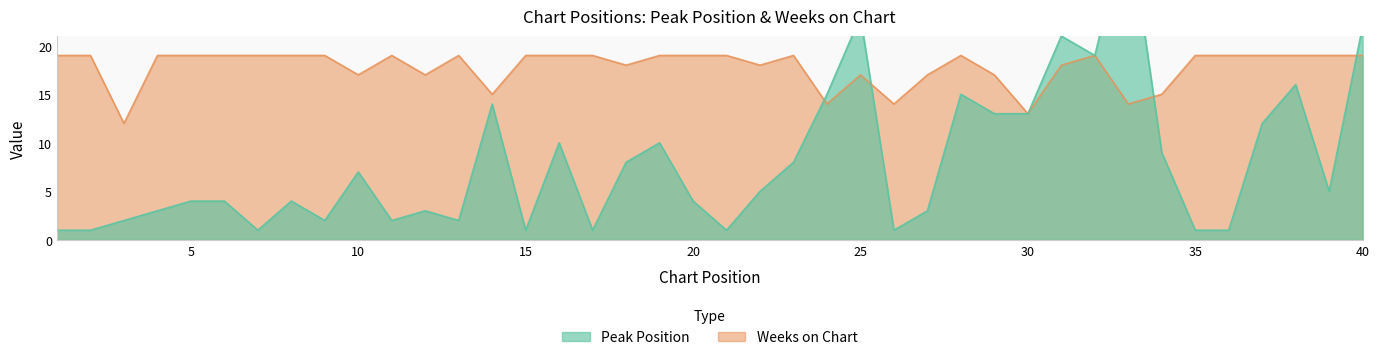

Rank the series at 26 from highest to lowest value.

Weeks on Chart, Peak Position